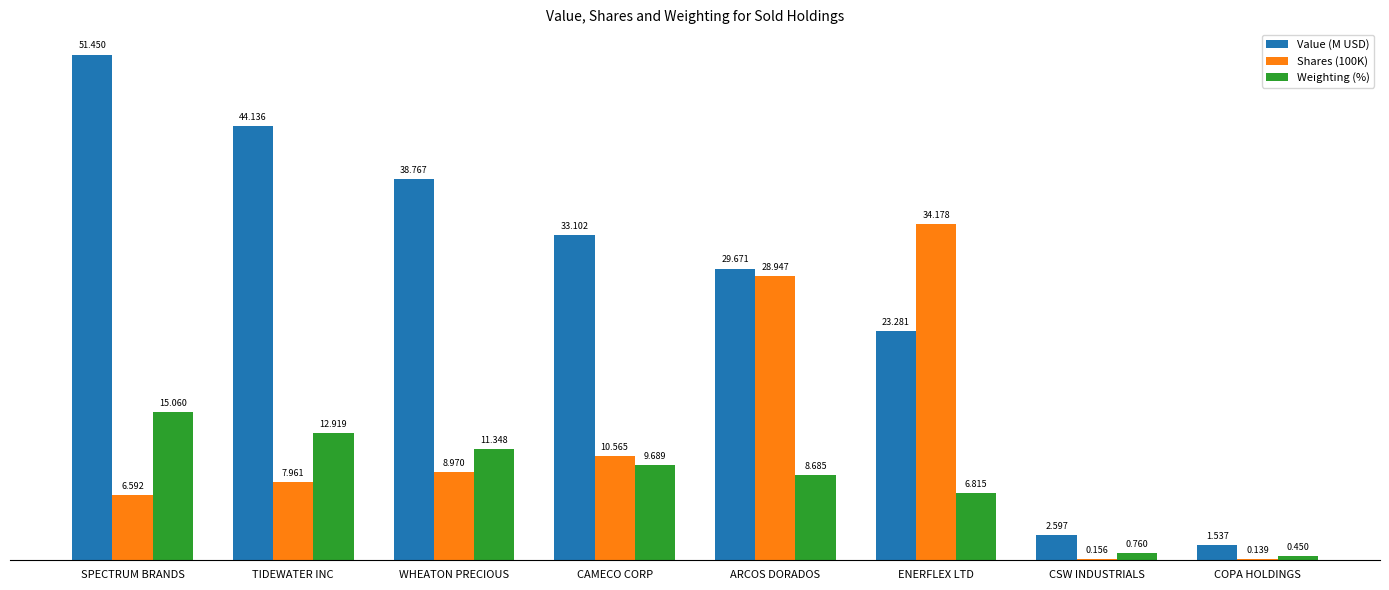

What is the total value across all series at ENERFLEX LTD?

64.3